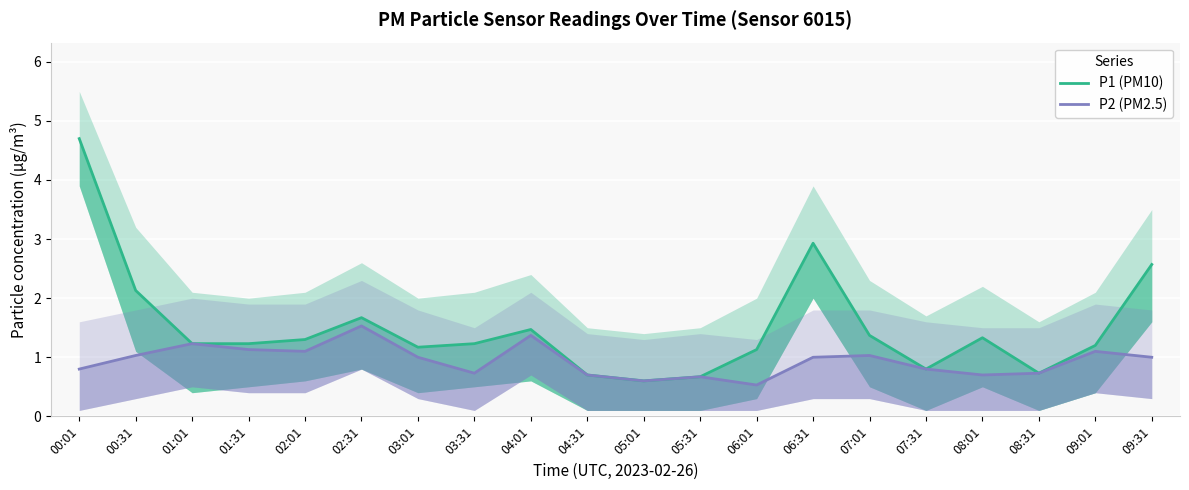

Reading right to left, list all the values displayed in this chart.

P1 (PM10): 09:31=2.6	09:01=1.2	08:31=0.7	08:01=1.3	07:31=0.8	07:01=1.4	06:31=2.9	06:01=1.1	05:31=0.7	05:01=0.6	04:31=0.7	04:01=1.5	03:31=1.2	03:01=1.2	02:31=1.7	02:01=1.3	01:31=1.2	01:01=1.2	00:31=2.1	00:01=4.7
P2 (PM2.5): 09:31=1.0	09:01=1.1	08:31=0.7	08:01=0.7	07:31=0.8	07:01=1.0	06:31=1.0	06:01=0.5	05:31=0.7	05:01=0.6	04:31=0.7	04:01=1.4	03:31=0.7	03:01=1.0	02:31=1.5	02:01=1.1	01:31=1.1	01:01=1.2	00:31=1.0	00:01=0.8